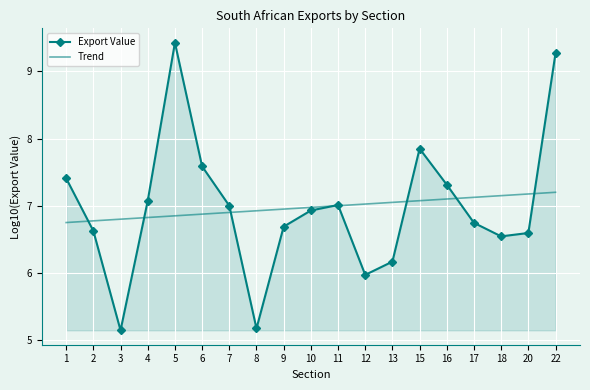

The Export Value series shows 14.0 at 22. True or false?

False